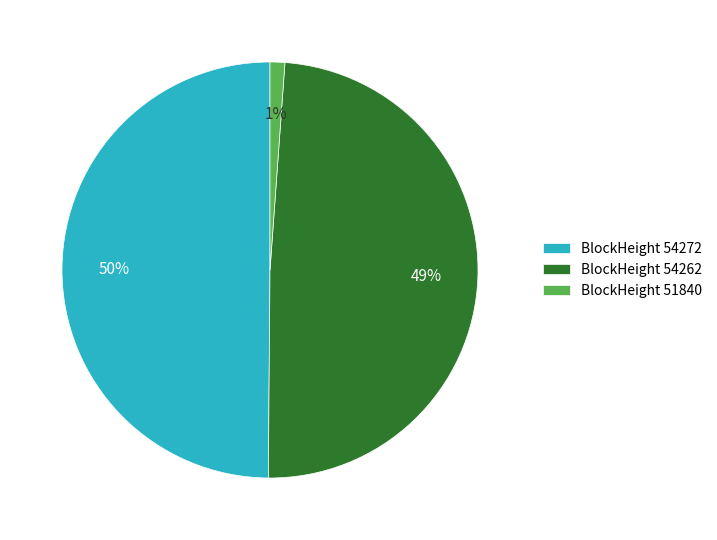

To the nearest percent, what is the difference between the largest and smallest slice percentages?

49%